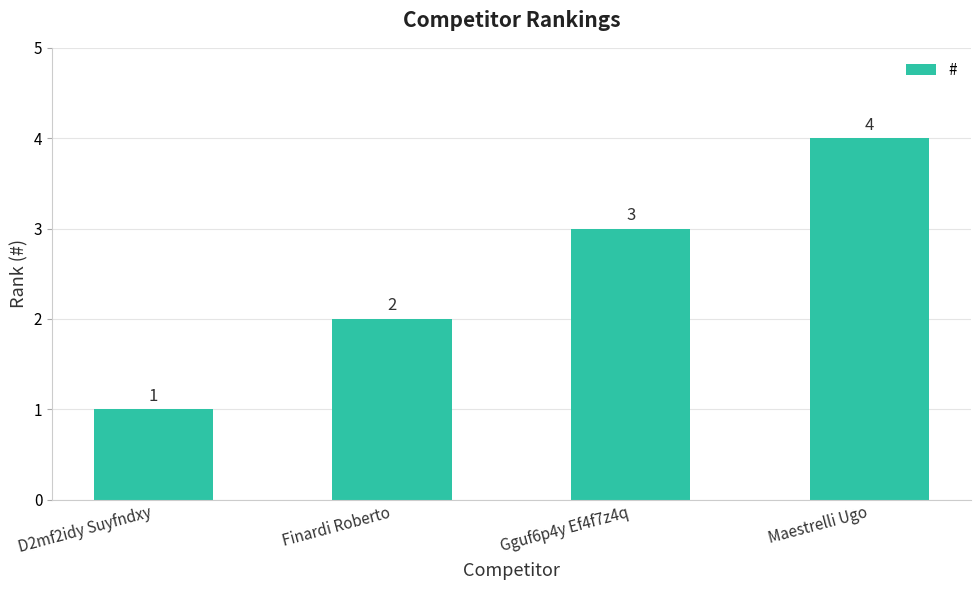

What is the smallest value displayed?

1